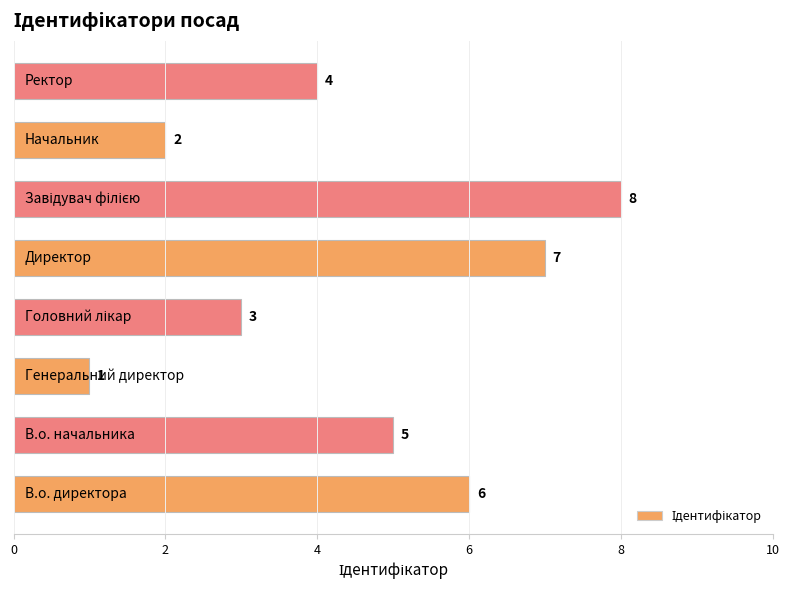

Count the values in the range 3 to 7.

5